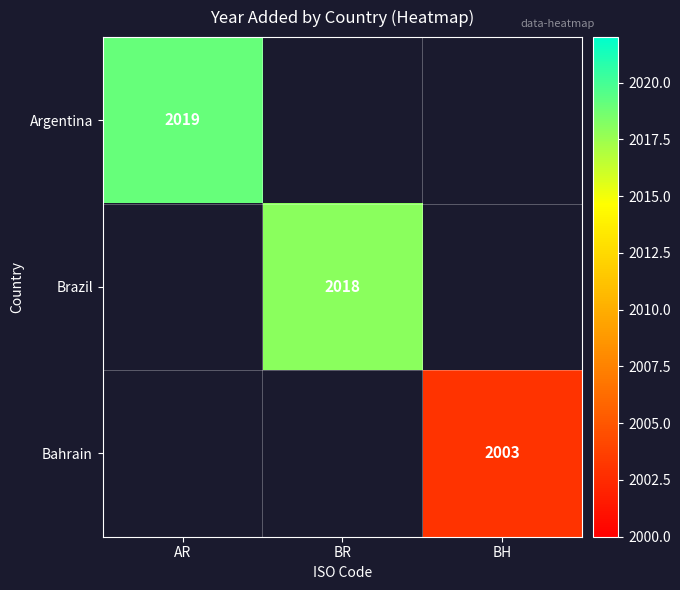

Which category has the lowest value across all series?

BH